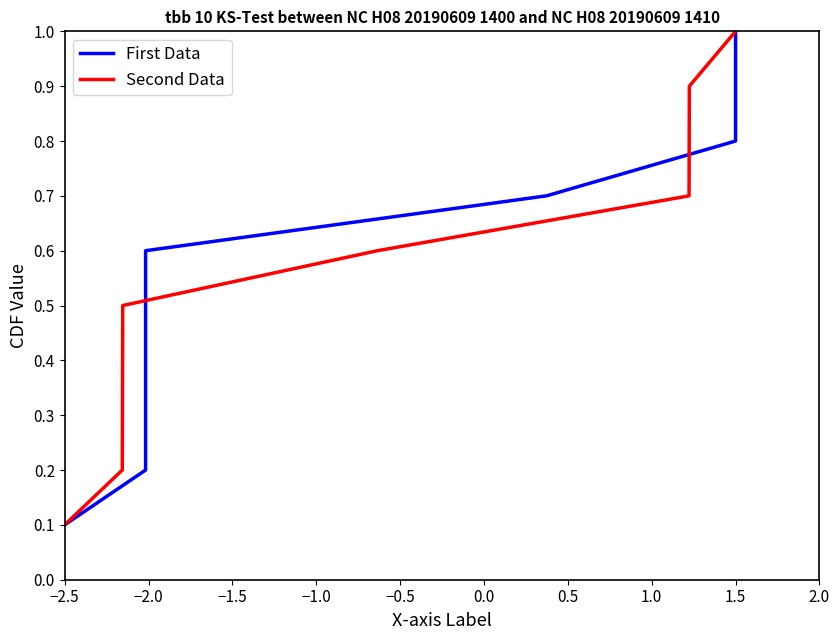

List the series in order of their peak value, lowest first.

First Data, Second Data